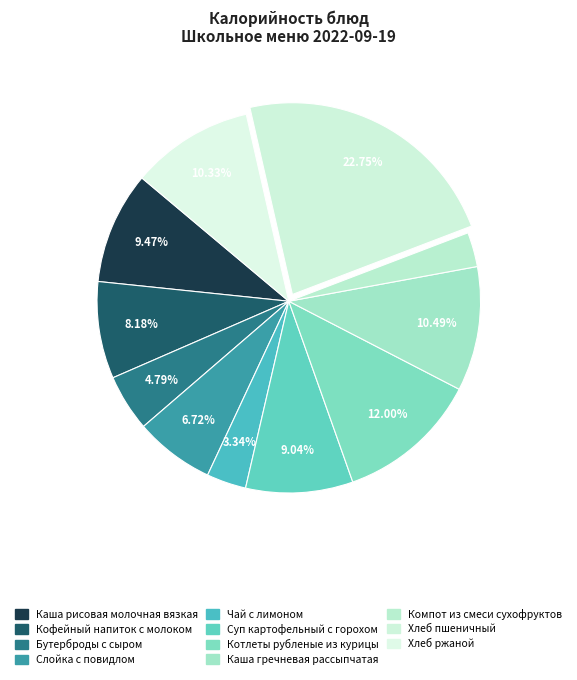

True or false: Хлеб пшеничный accounts for 23% of the total.

True